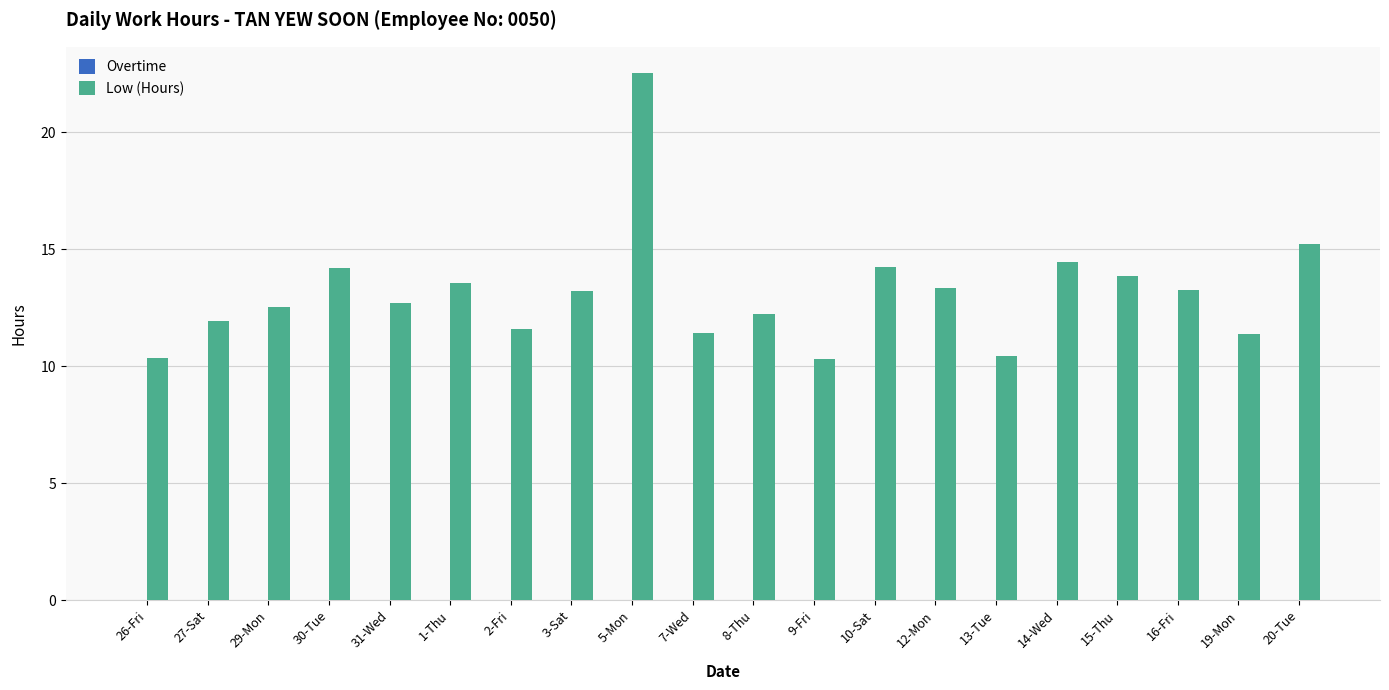

Which label corresponds to the largest value in the chart?

5-Mon